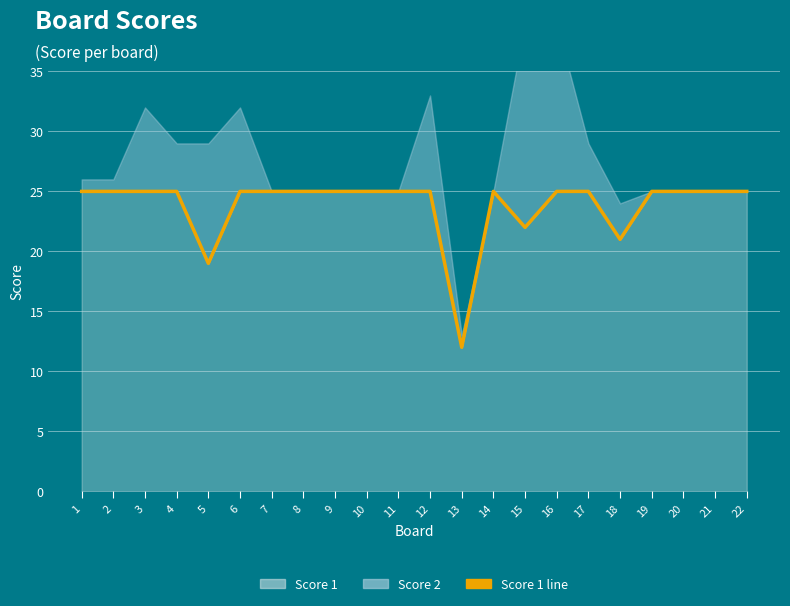

Does the chart display data point markers on the line(s)?

No